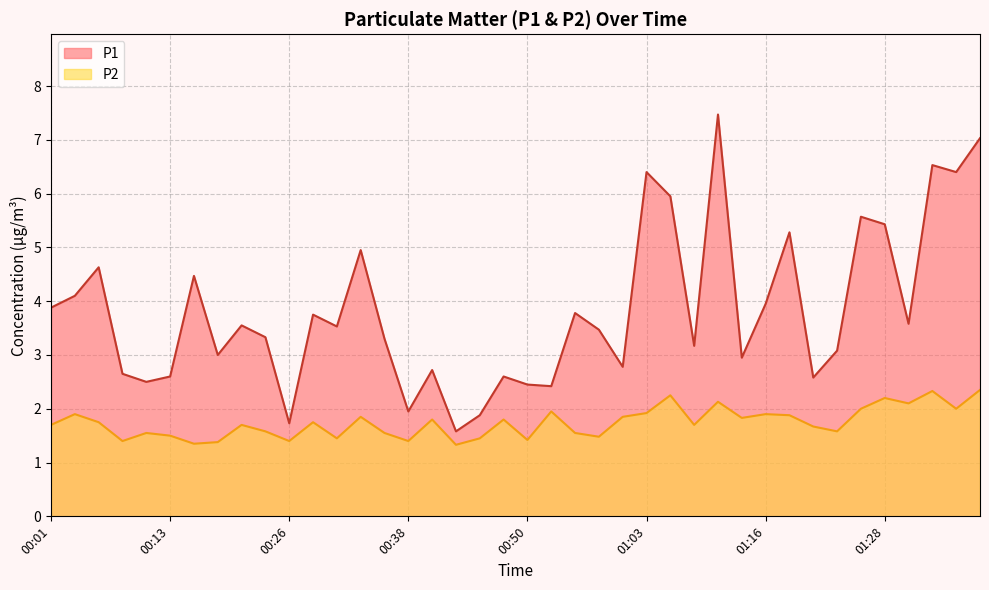

Which series has the largest range (max minus min)?

P1